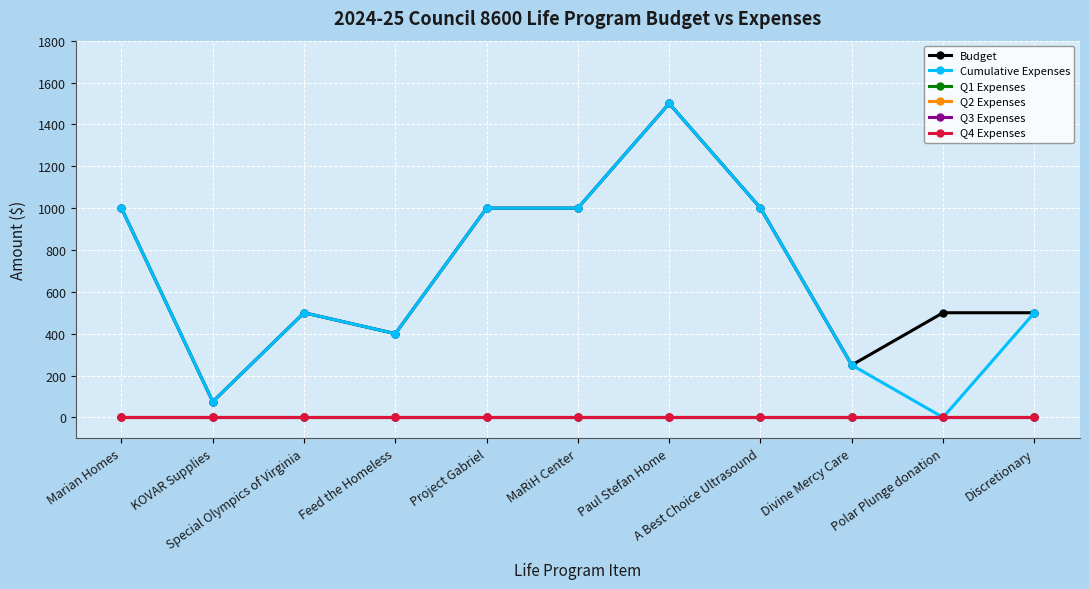

What is the sum of the Budget values at KOVAR Supplies and MaRiH Center?

1075